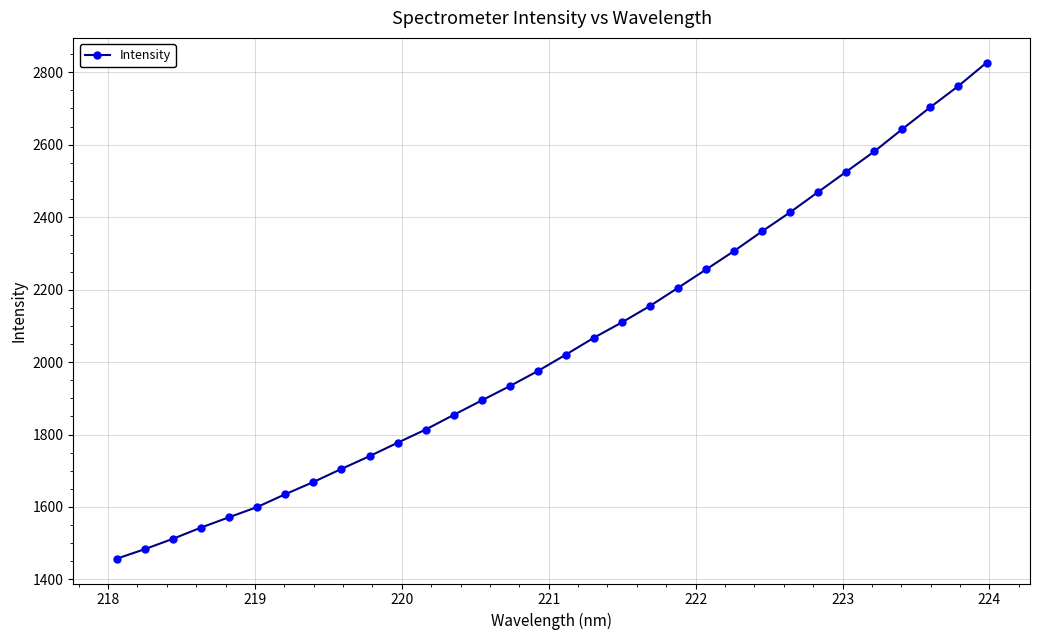

What is the difference between the maximum and minimum values?

1369.2